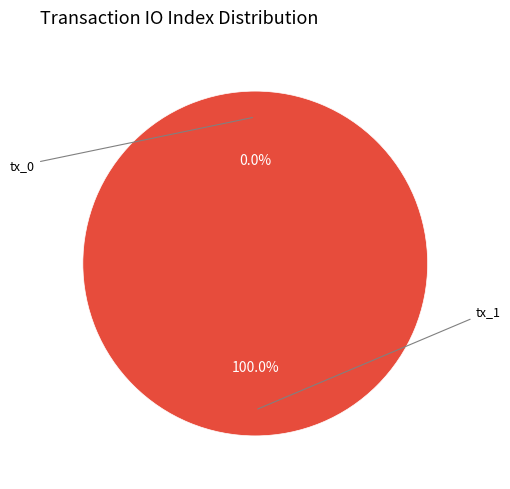

Which category has the smallest portion of the pie?

tx_0